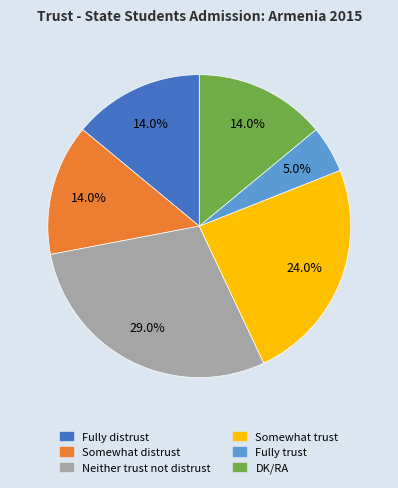

The Fully distrust slice represents 14% of the pie. True or false?

True